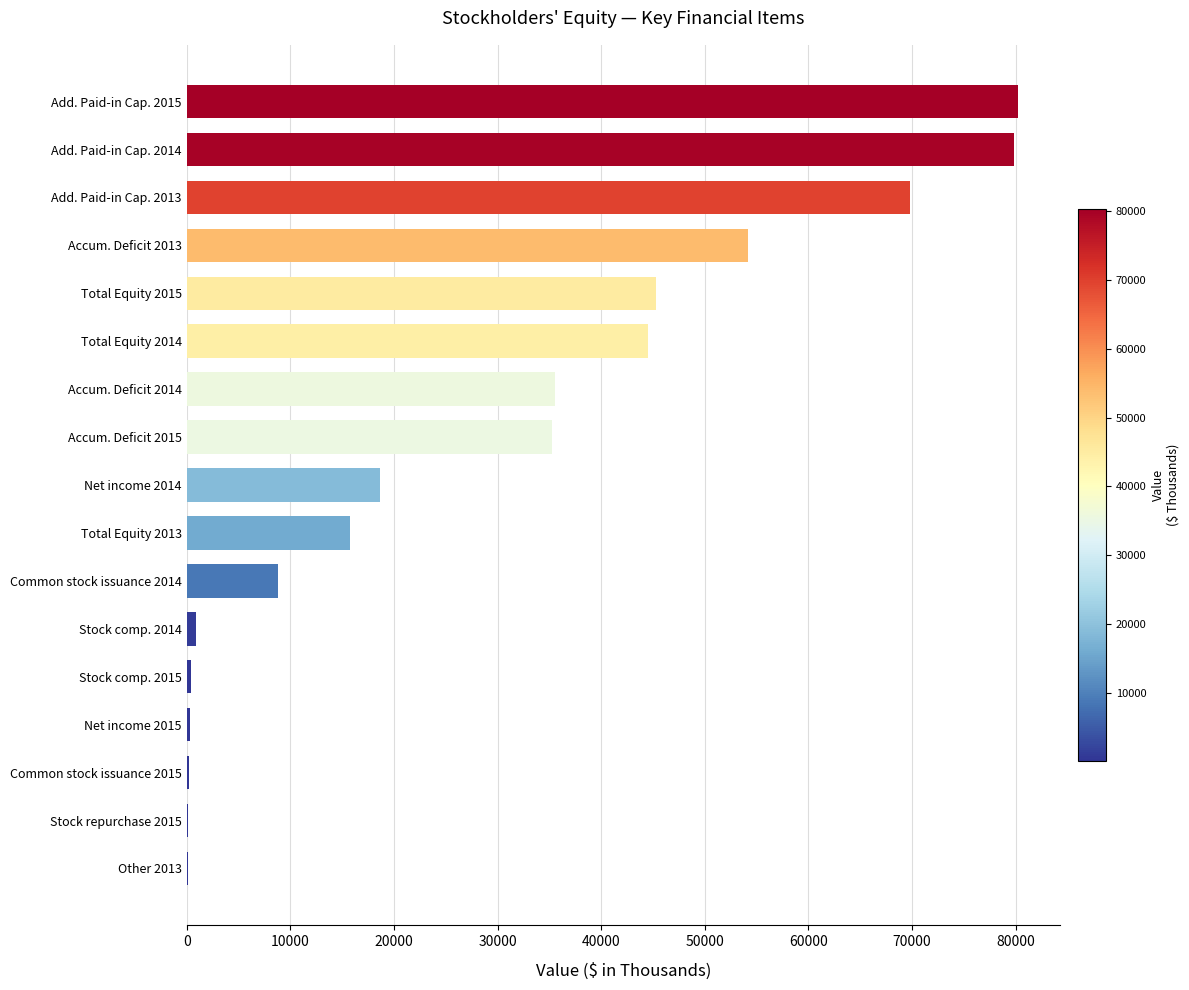

Where is the data nearest to the value 40205?

Total Equity 2014